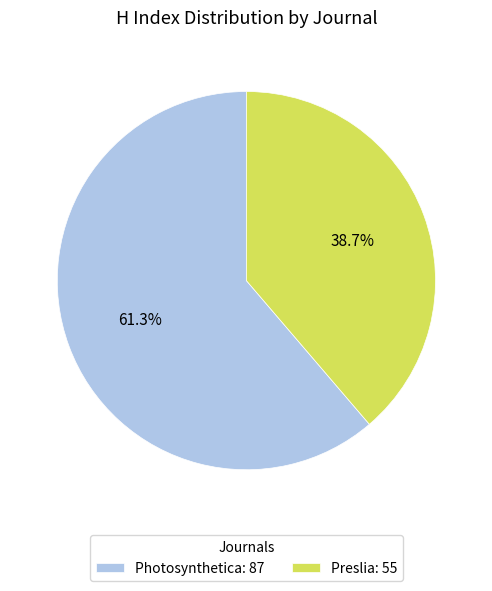

Which slice is the largest?

Photosynthetica